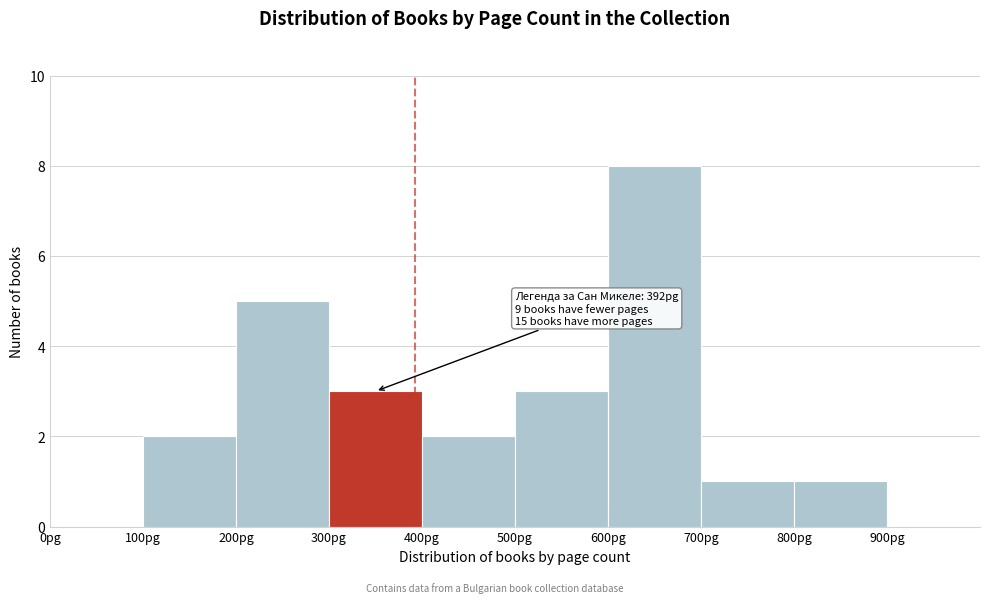

Which range on the x-axis has the tallest bar?

600 to 700